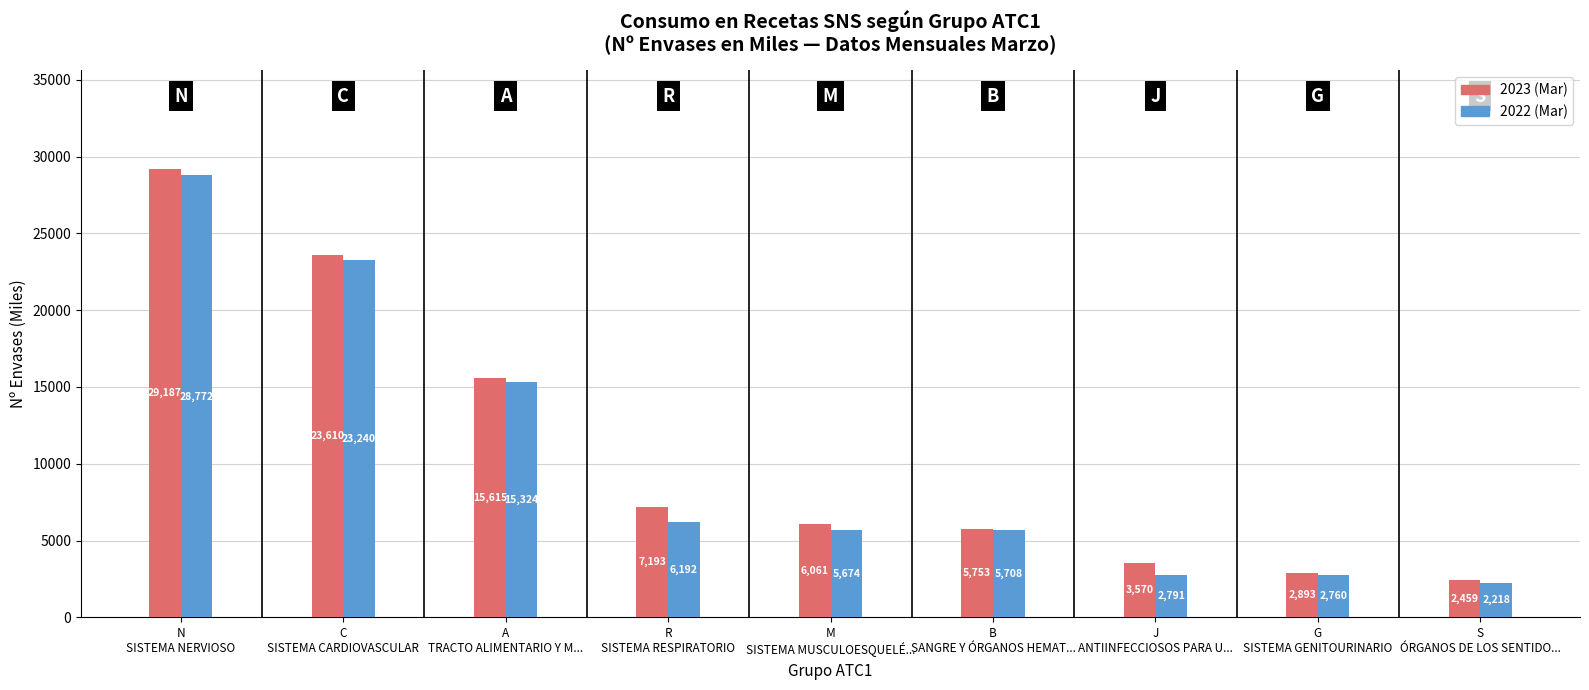

Rank the categories by 2023 (Mar) value from highest to lowest.

N
SISTEMA NERVIOSO, C
SISTEMA CARDIOVASCULAR, A
TRACTO ALIMENTARIO Y M..., R
SISTEMA RESPIRATORIO, M
SISTEMA MUSCULOESQUELÉ..., B
SANGRE Y ÓRGANOS HEMAT..., J
ANTIINFECCIOSOS PARA U..., G
SISTEMA GENITOURINARIO, S
ÓRGANOS DE LOS SENTIDO...